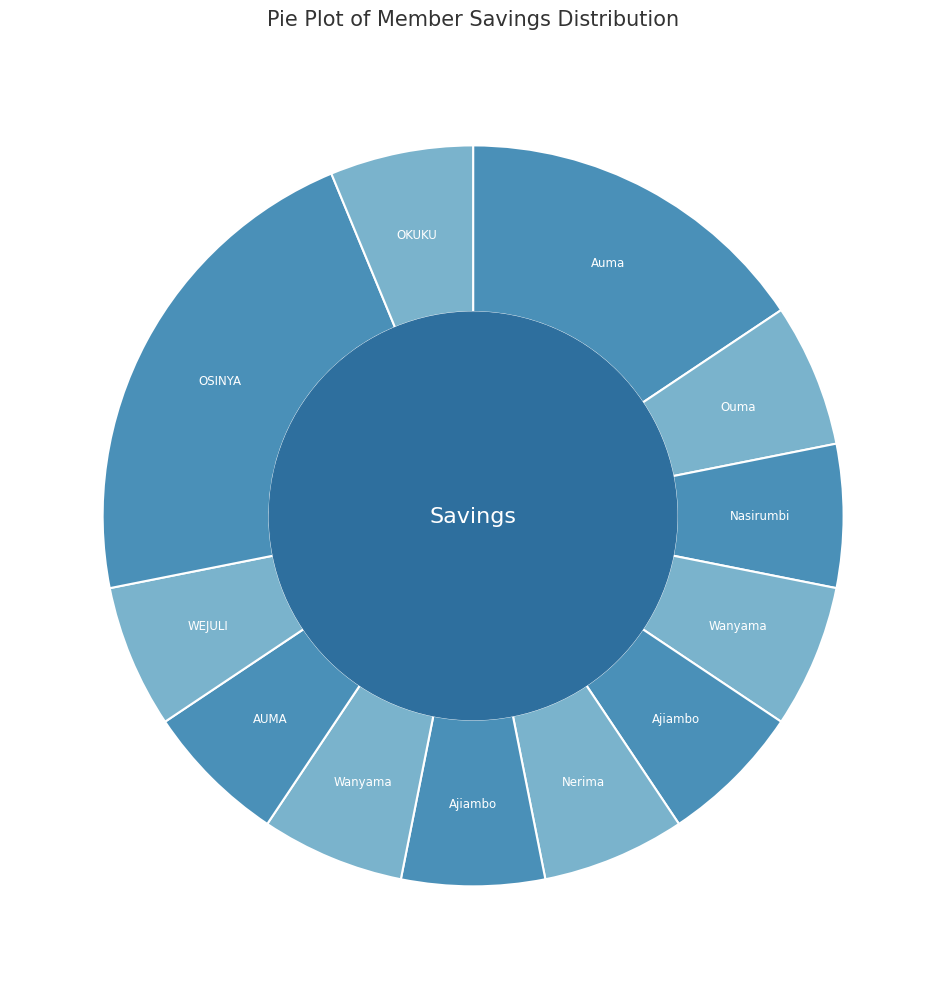

Count the number of slices in the pie.

12